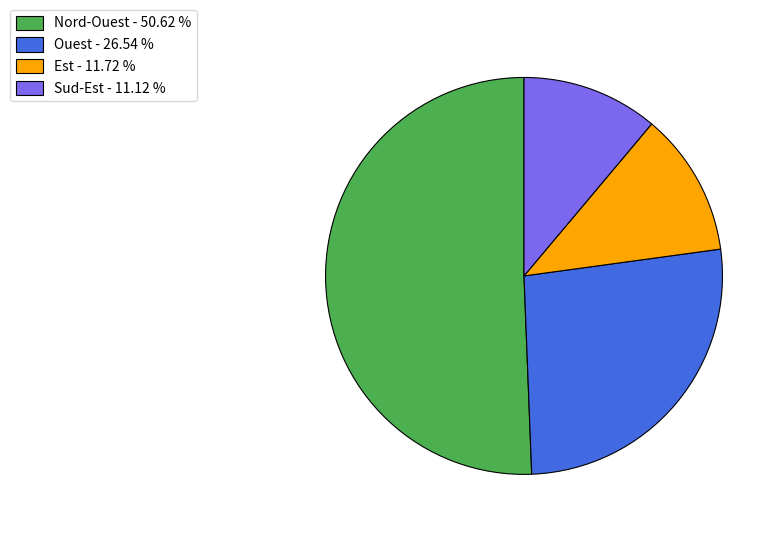

Which has a higher value, Sud-Est - 11.12 % or Ouest - 26.54 %?

Ouest - 26.54 %